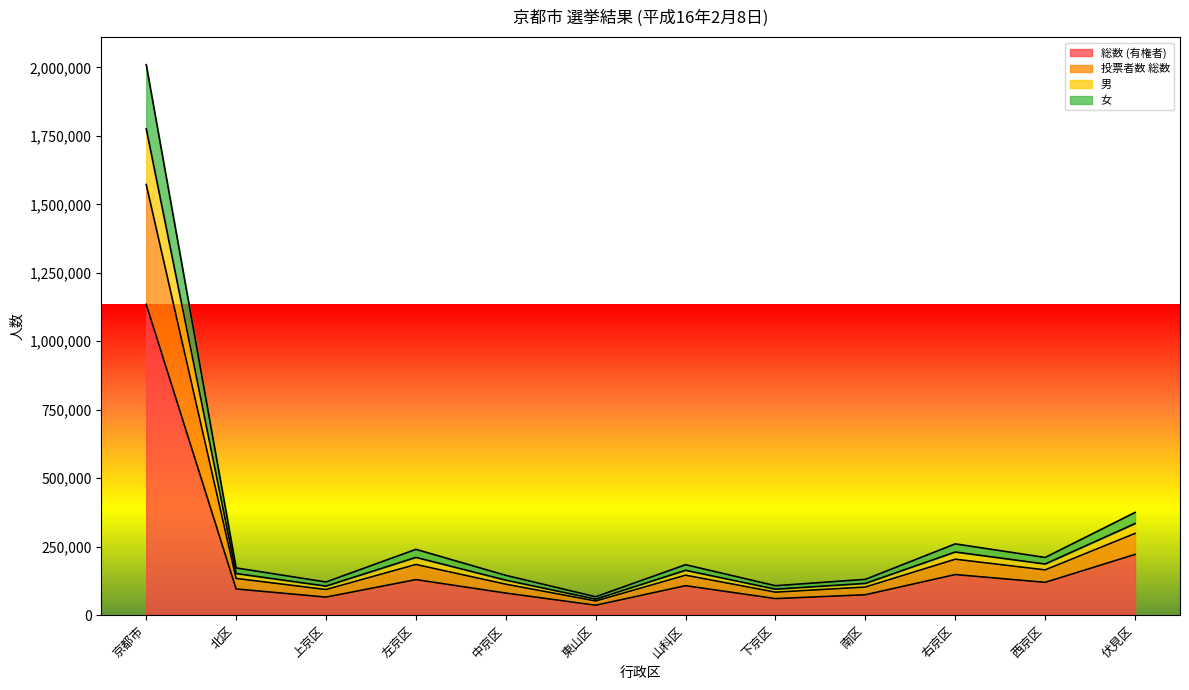

What position from the left is 南区?

9